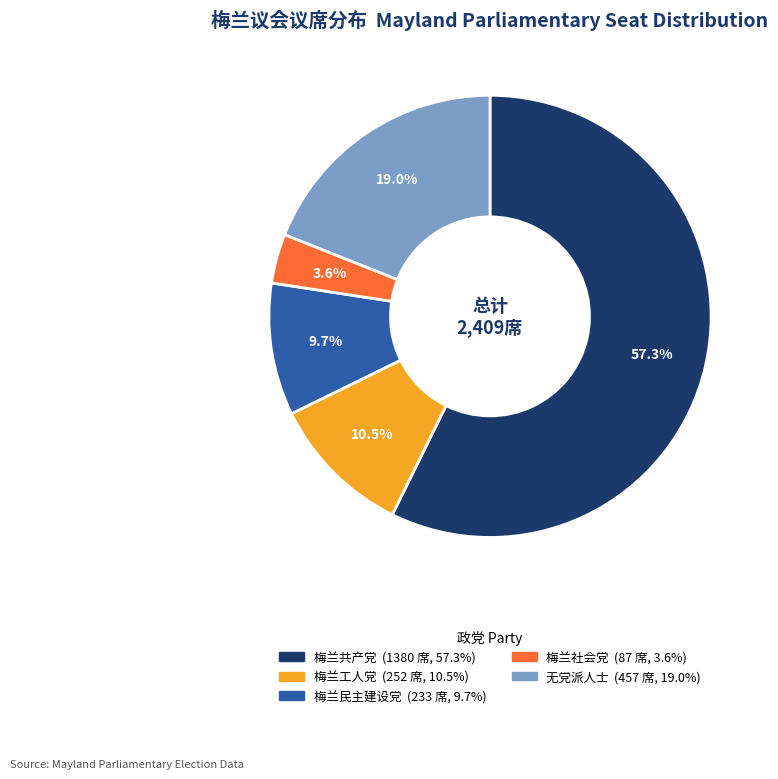

Is there a majority slice in this chart?

Yes